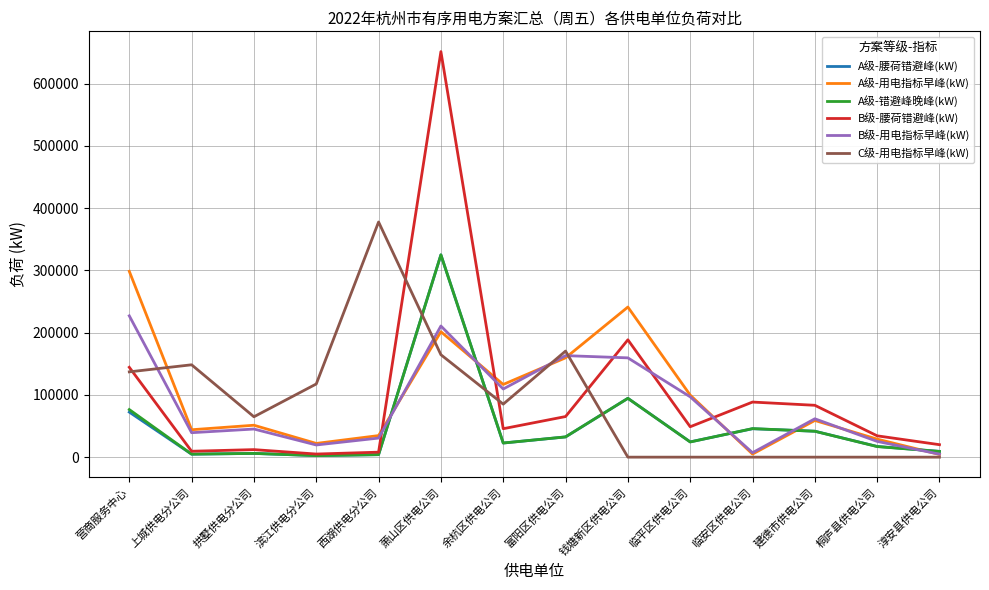

What is the sum of the A级-腰荷错避峰(kW) values at 萧山区供电公司 and 营商服务中心?

397296.6